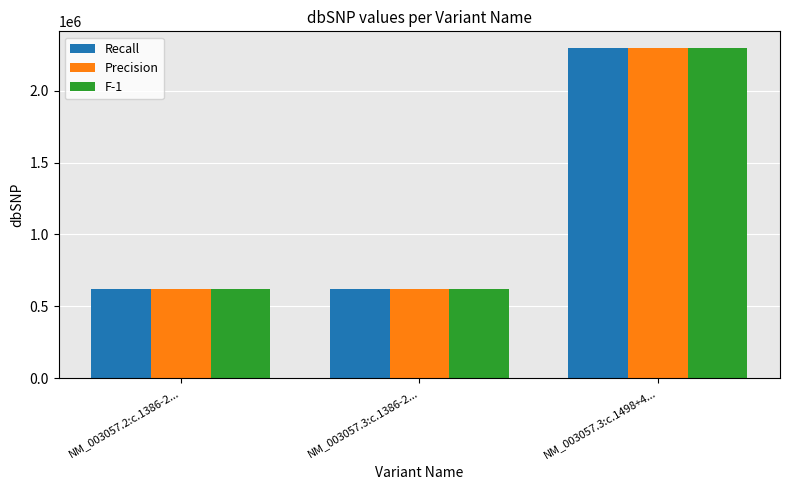

What is the label of the 3rd bar from the left?

NM_003057.3:c.1498+4...